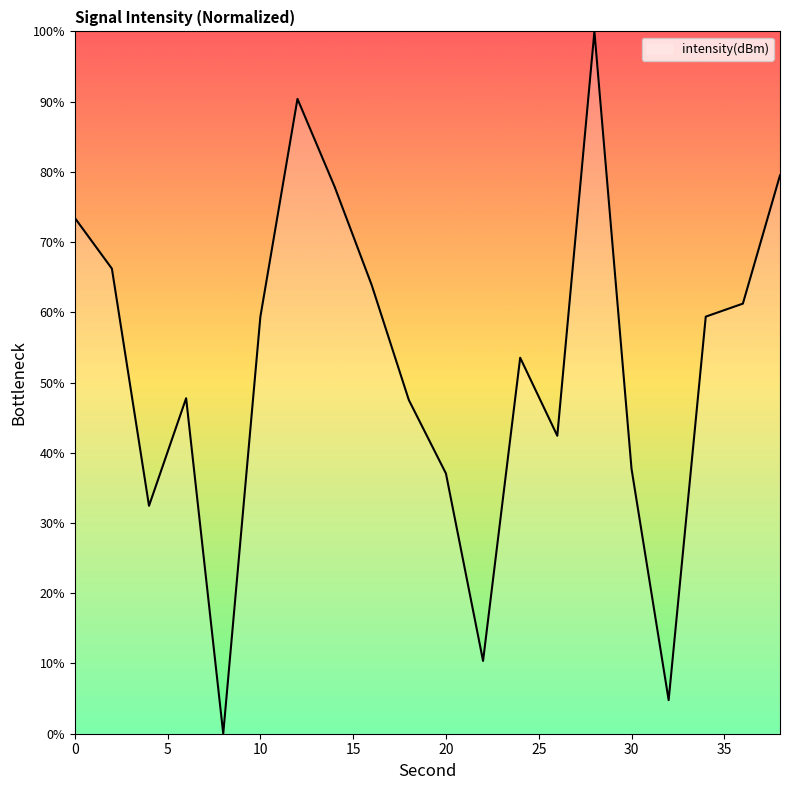

What is the greatest value displayed?

100.0